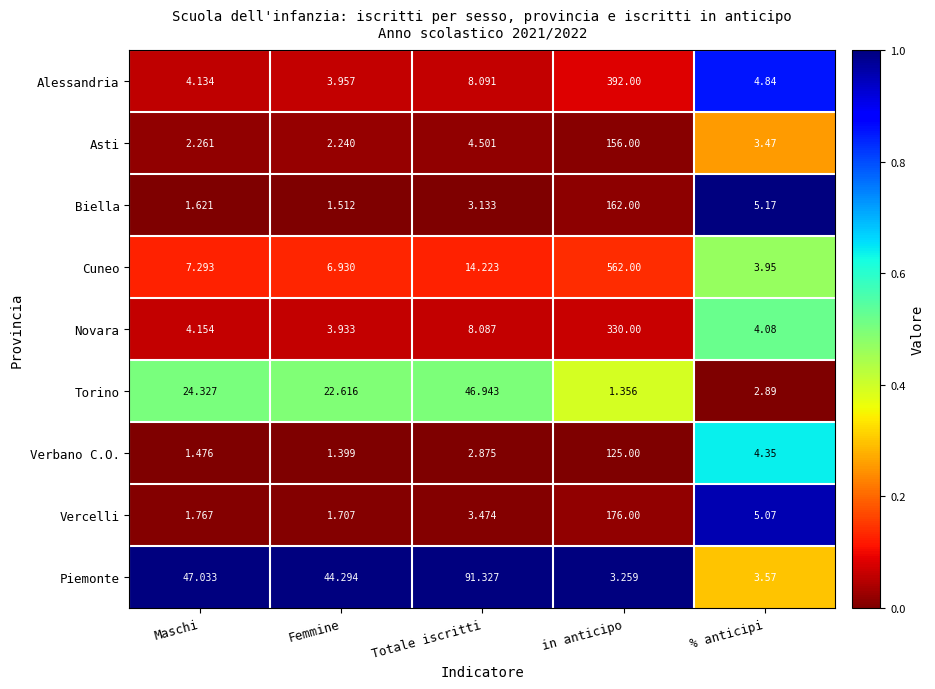

At which category is the sum across all series the highest?

in anticipo